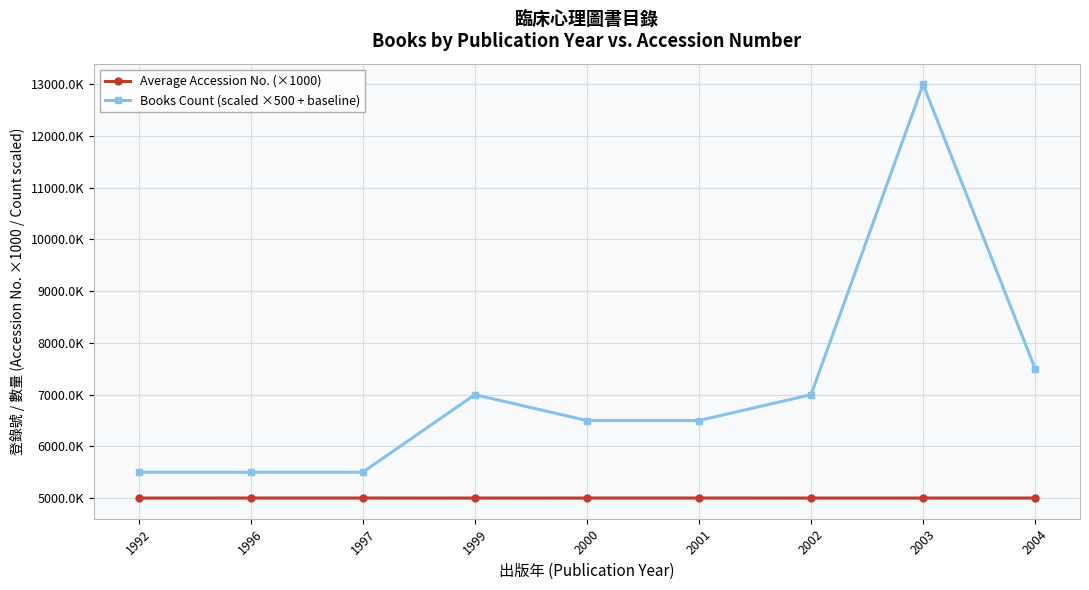

What are all the series names shown in the legend?

Average Accession No. (×1000), Books Count (scaled ×500 + baseline)